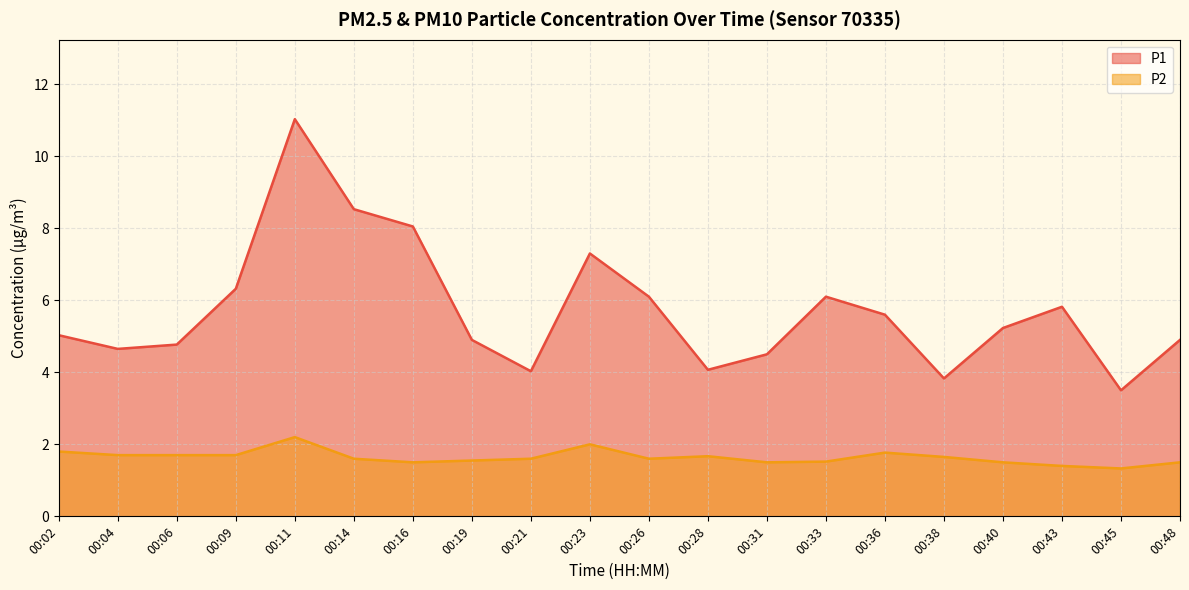

True or false: P2 and P1 cross at least once.

False